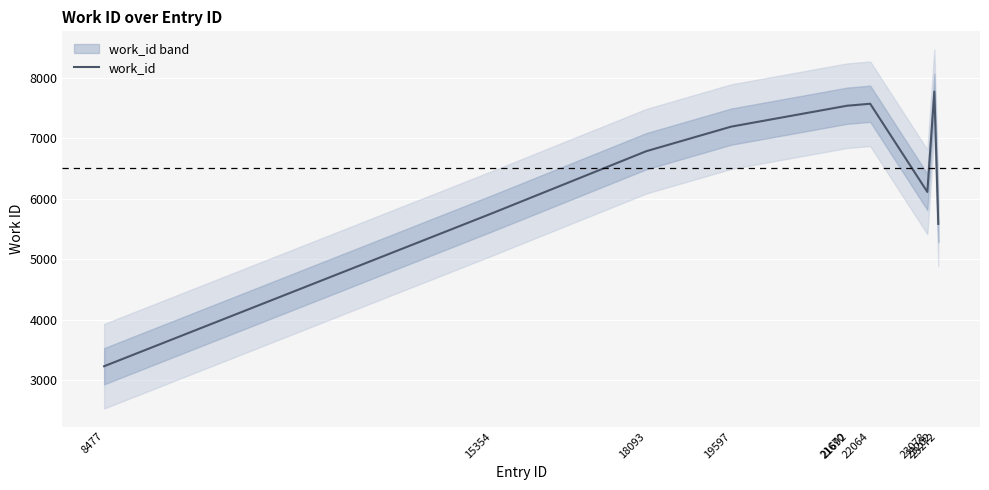

What is the sum of all values?

65083